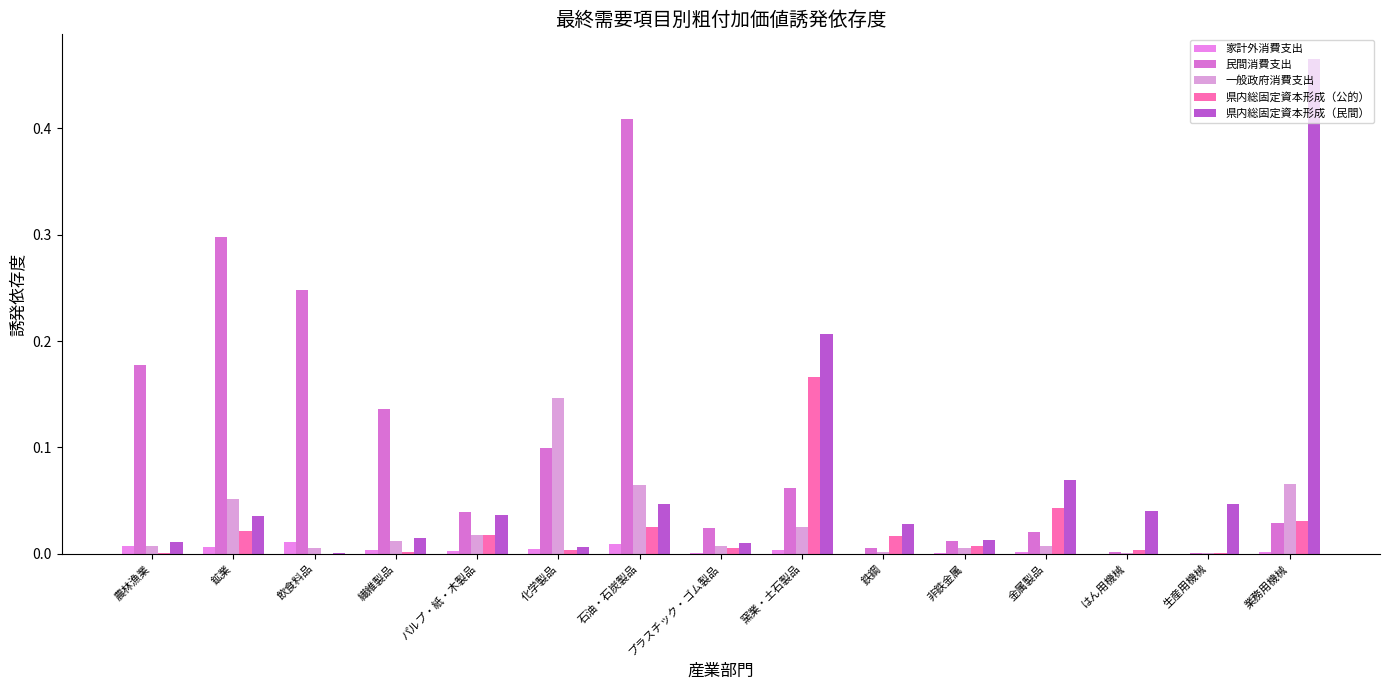

What is the label of the 14th bar from the left?

生産用機械